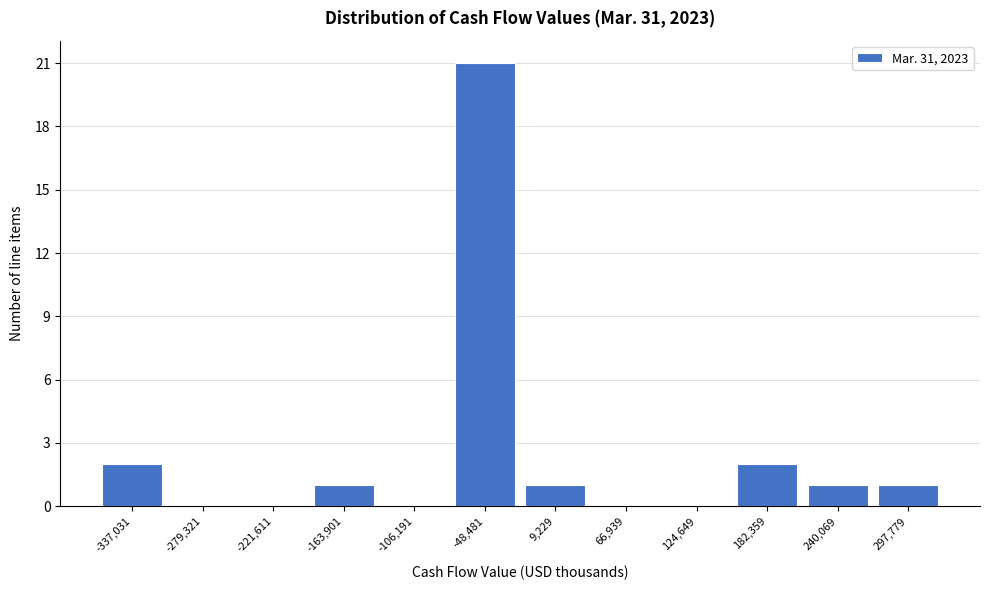

Reading left to right, list all the values displayed in this chart.

-337,031=2	-279,321=0	-221,611=0	-163,901=1	-106,191=0	-48,481=21	9,229=1	66,939=0	124,649=0	182,359=2	240,069=1	297,779=1